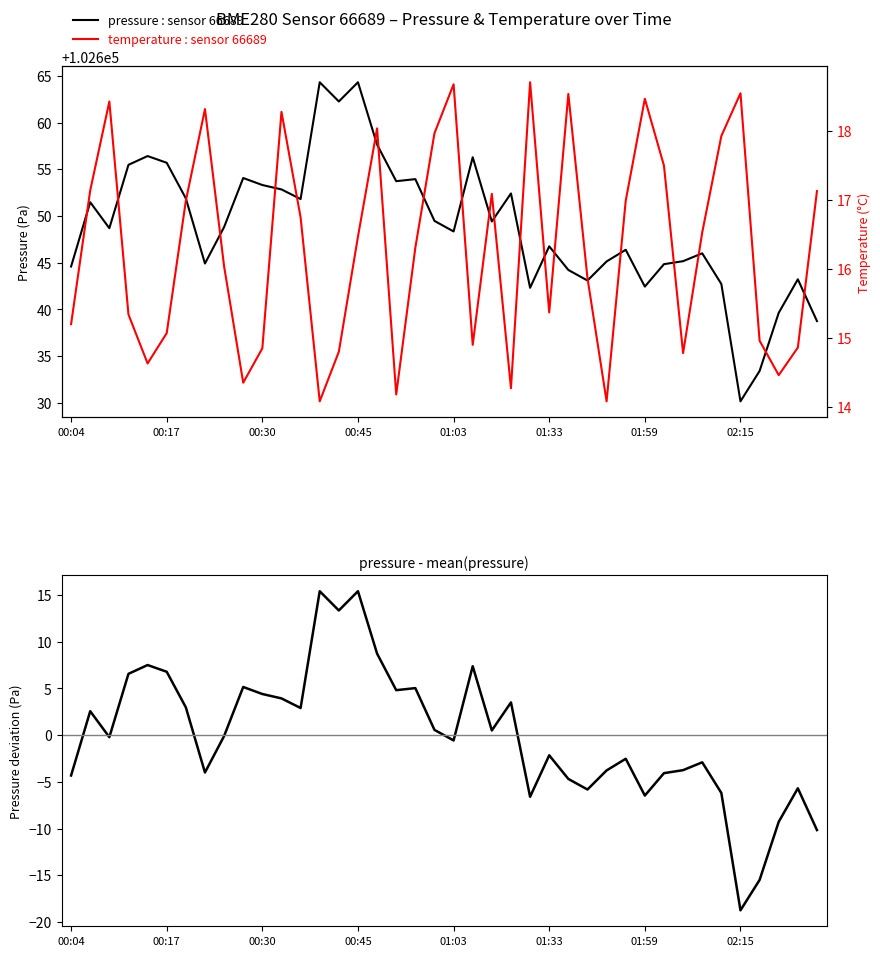

What is the difference between the temperature : sensor 66689 values at 12 and 10?

1.9